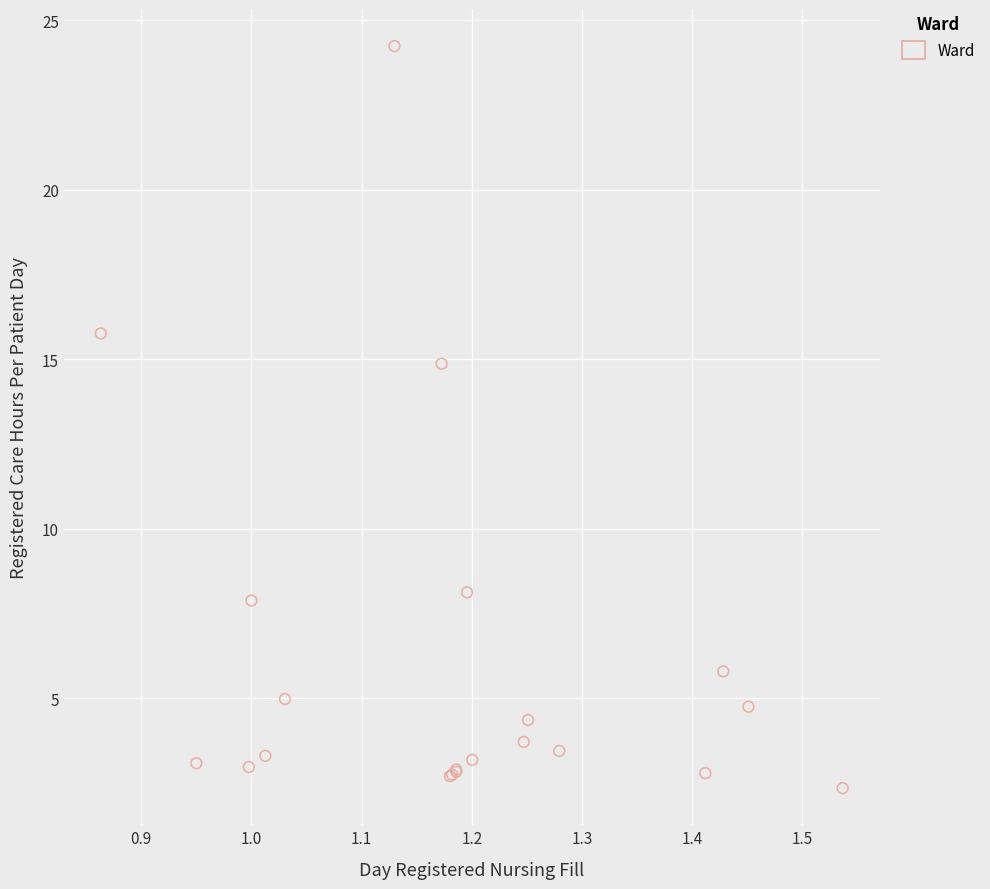

What Y value in the scatter plot is closest to 13?

14.9